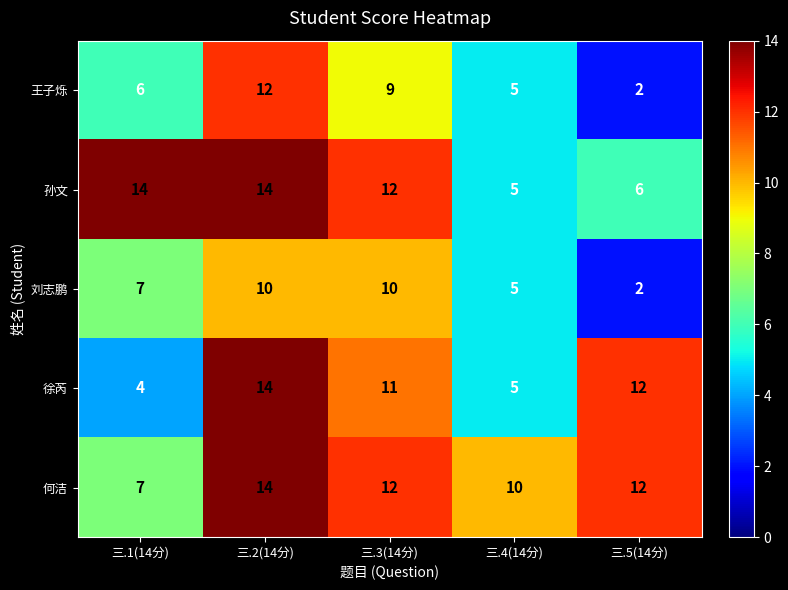

Is it true that 孙文 equals 3 at 三.5(14分)?

False